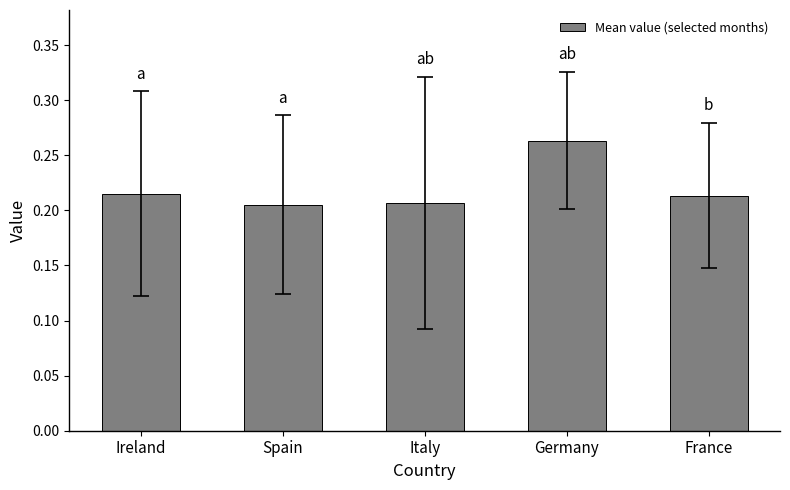

What is the label of the 4th bar from the left?

Germany